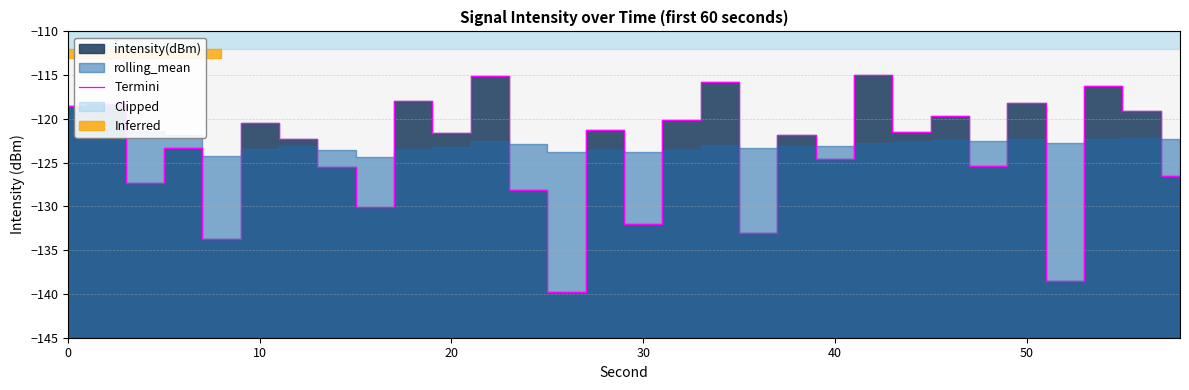

At which category does the chart reach its peak across all series?

21